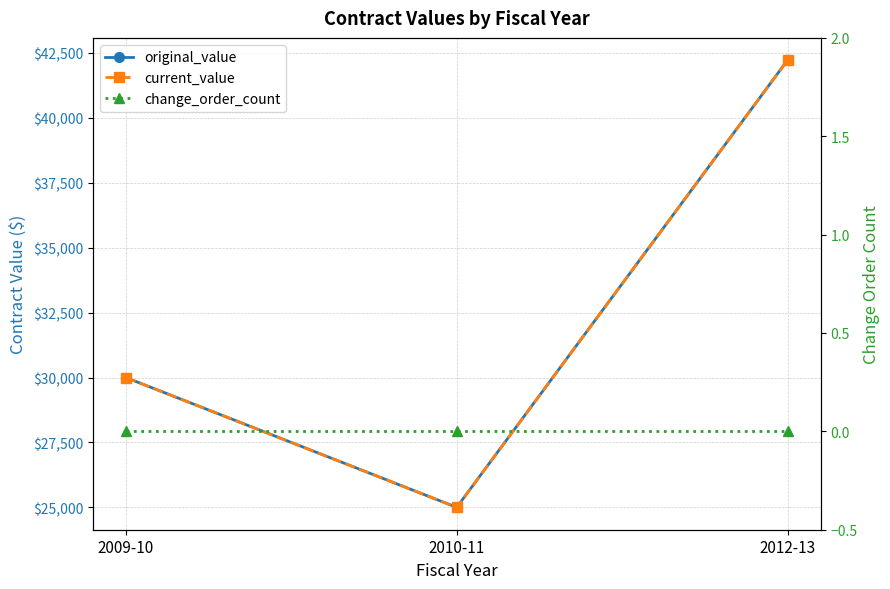

What is the value of the current_value point at the 1st from the left?

30000